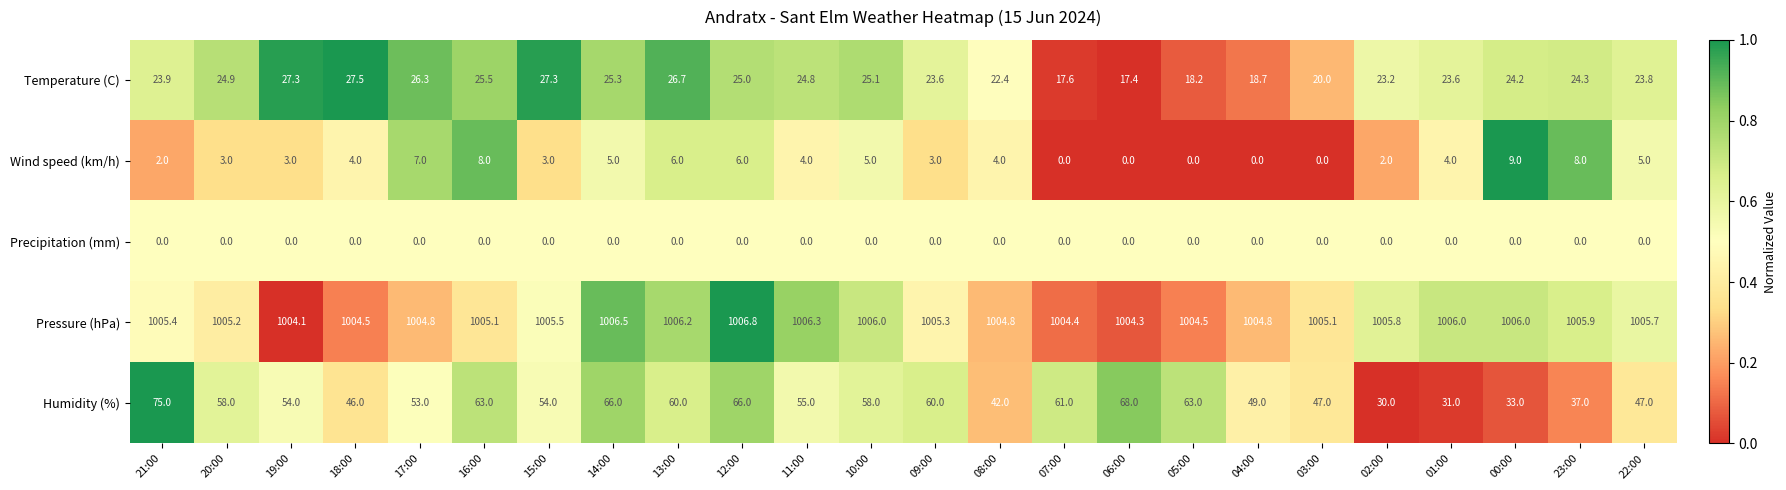

How many categories are shown in the chart?

24